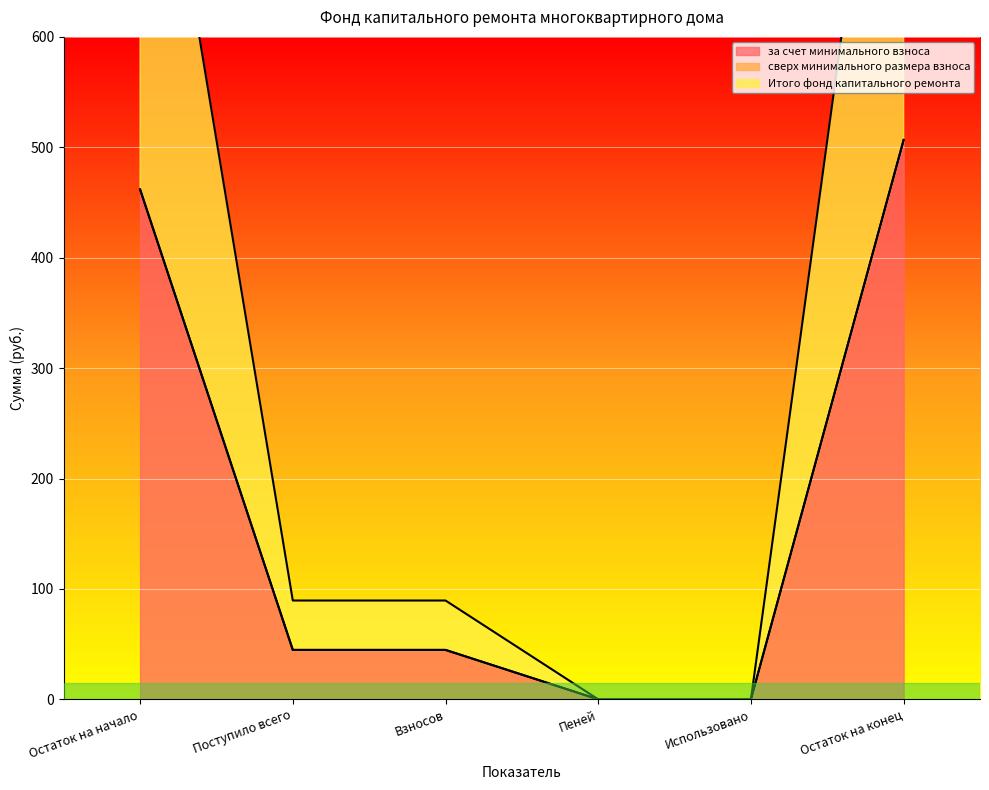

True or false: Итого фонд капитального ремонта and за счет минимального взноса cross at least once.

False